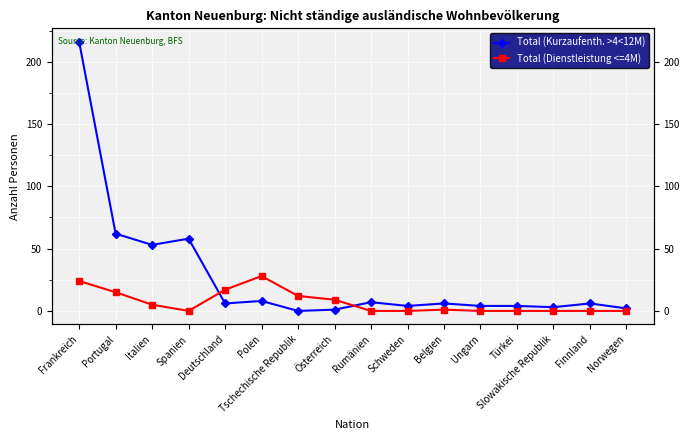

In Total (Kurzaufenth. >4<12M), how many points are lower than both neighbors (excluding endpoints)?

5